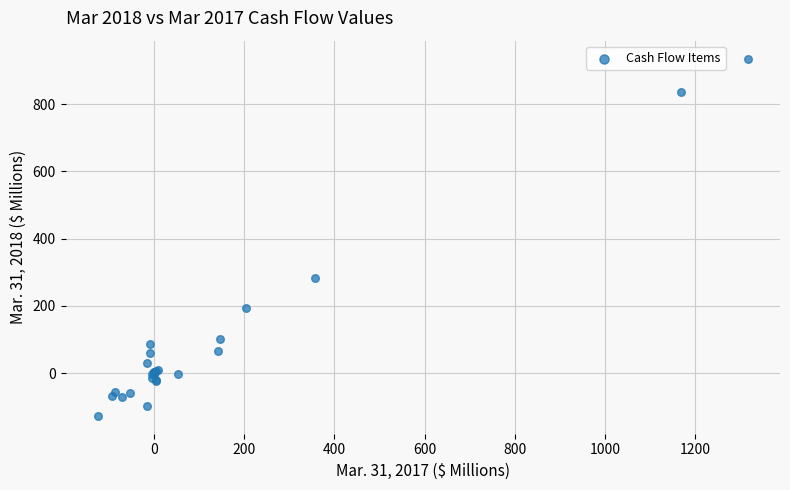

What Y value in the scatter plot is closest to 404?

282